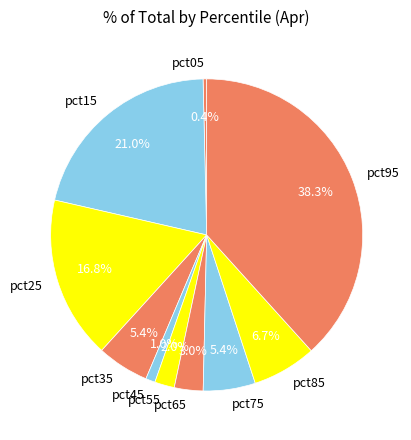

The pct45 slice represents 11% of the pie. True or false?

False